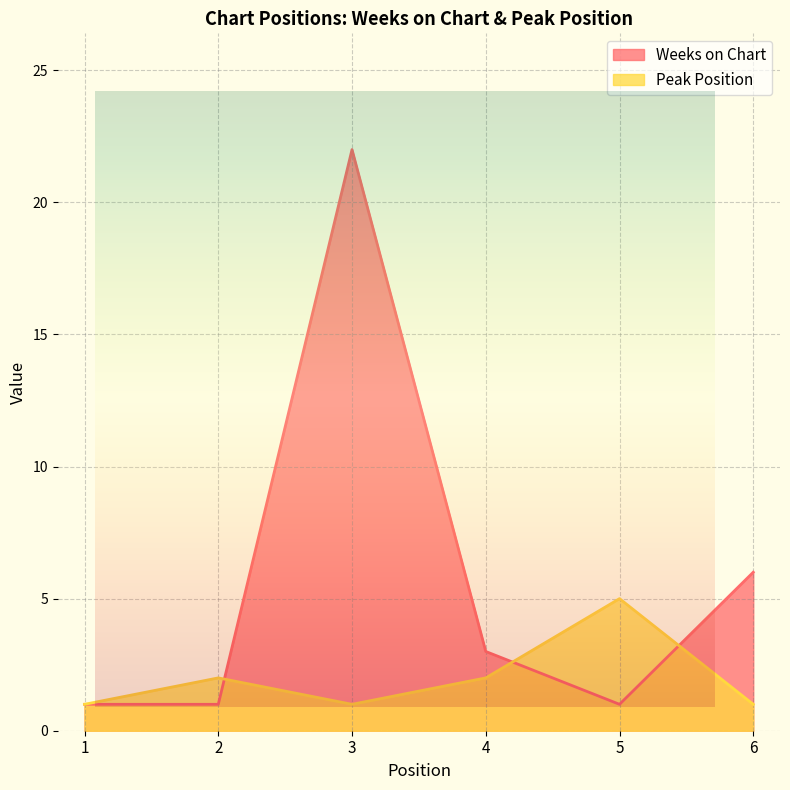

Reading left to right, what are all the values shown in this chart?

Weeks on Chart: 1	1	22	3	1	6
Peak Position: 1	2	1	2	5	1